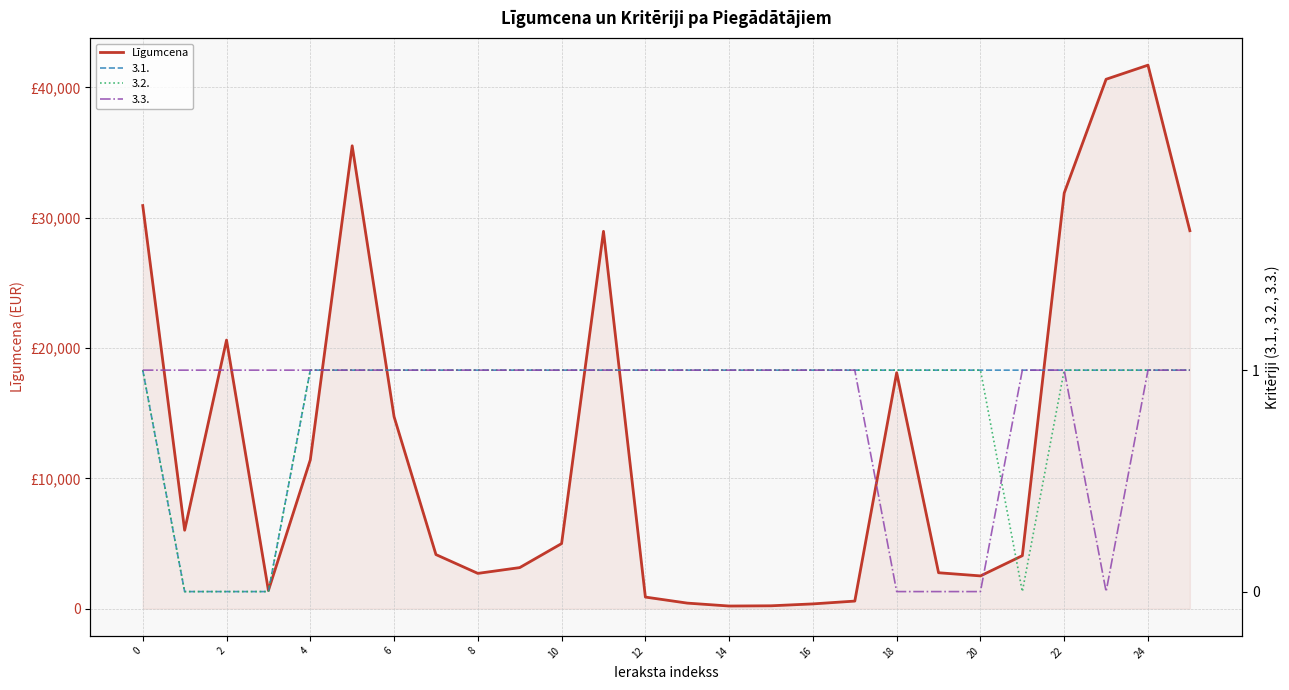

What is the minimum value shown in the chart?

205